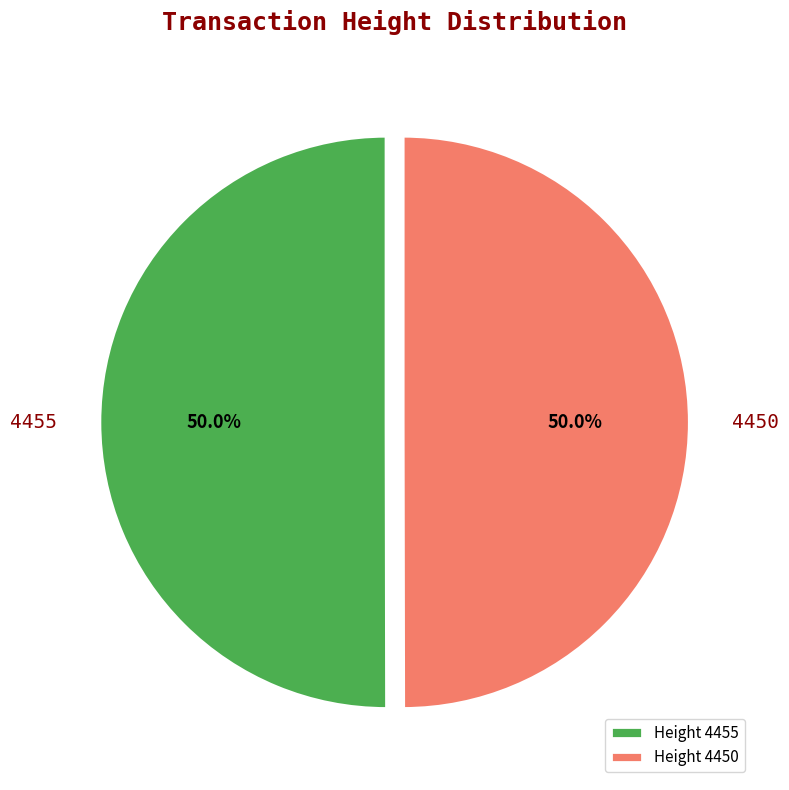

Approximately how many times larger is the value at 4450 compared to 4455?

1.0